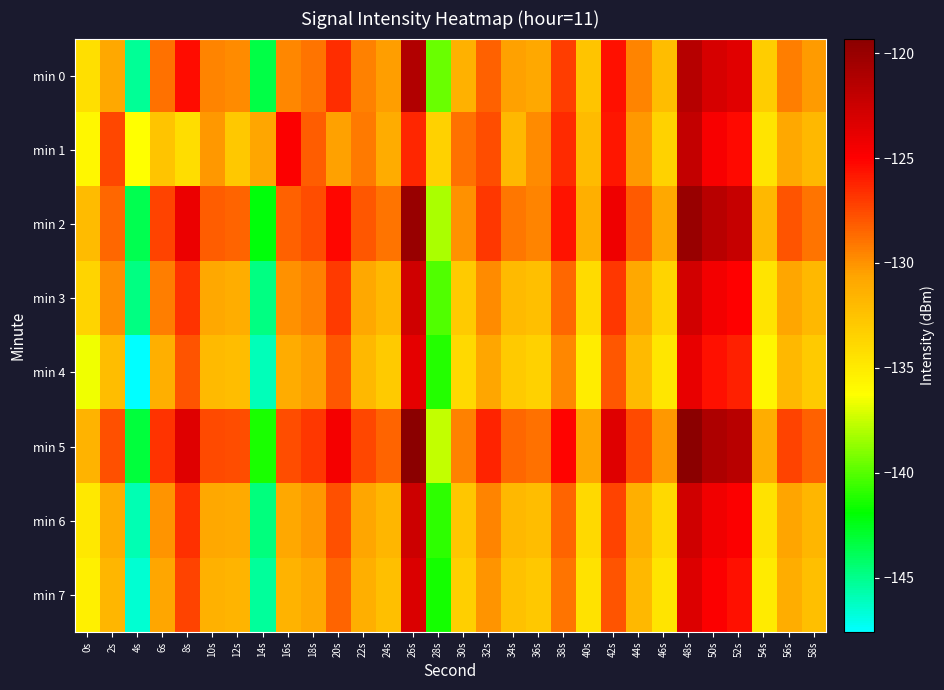

At which category is the sum across all series the highest?

48s